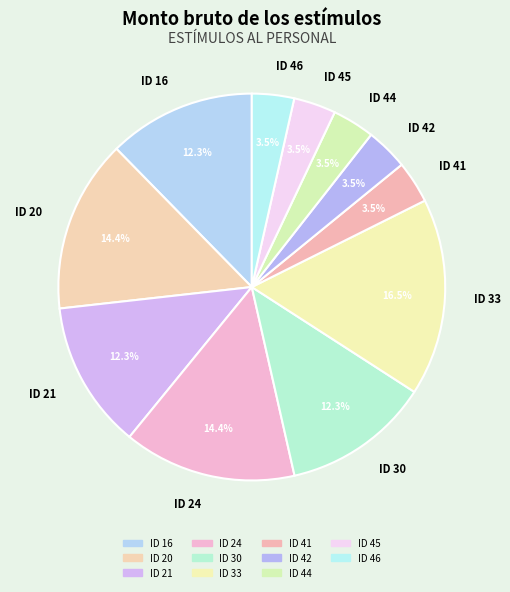

Which slice is the largest?

ID 33